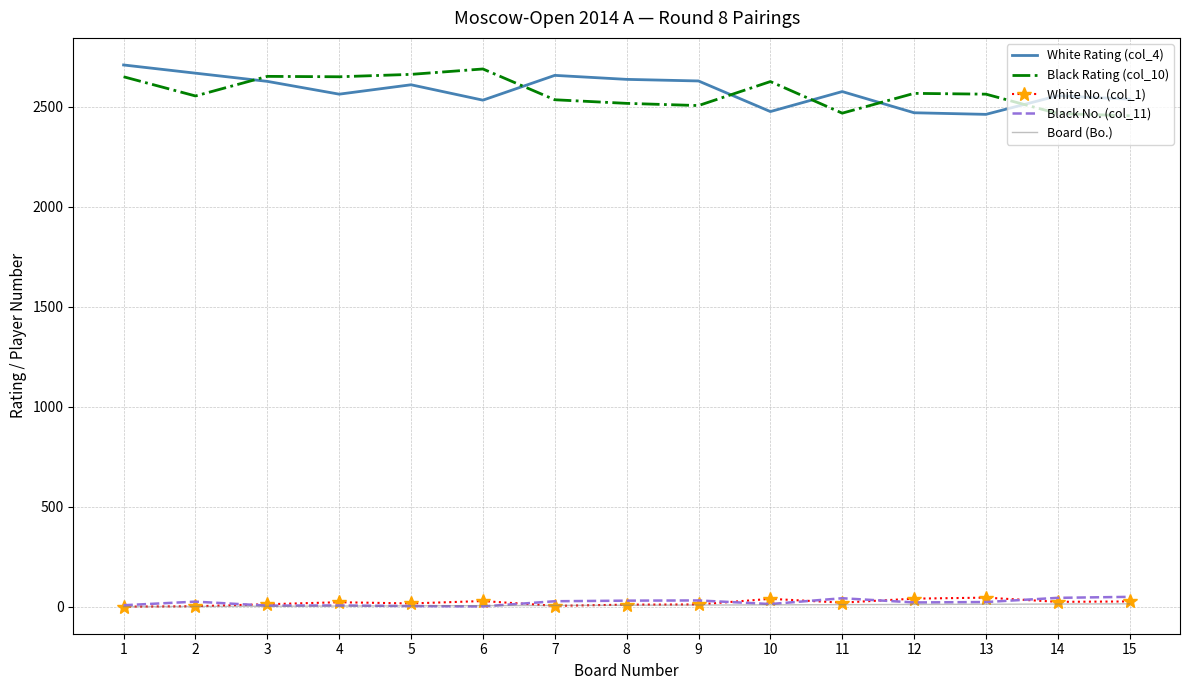

The value of Black Rating (col_10) at 5 is 2663. True or false?

True